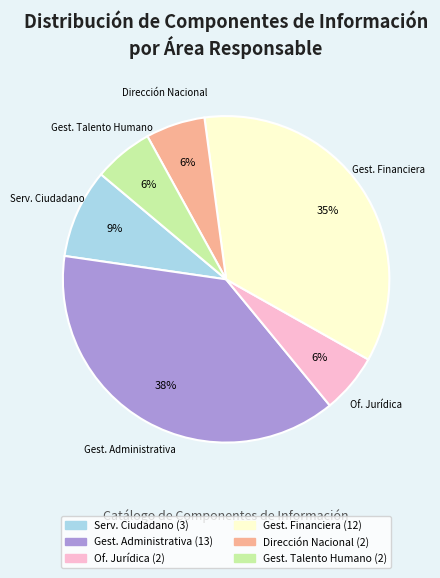

To the nearest percent, what is the average slice percentage?

17%